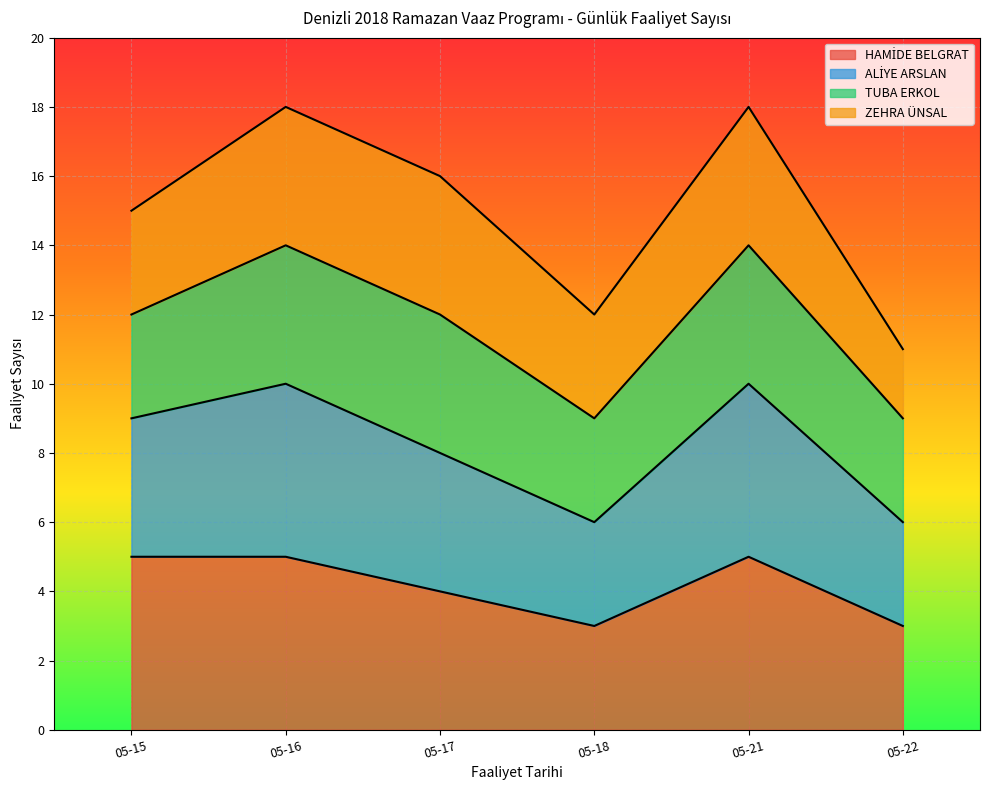

What is the difference between the maximum and minimum values in the HAMİDE BELGRAT series?

2